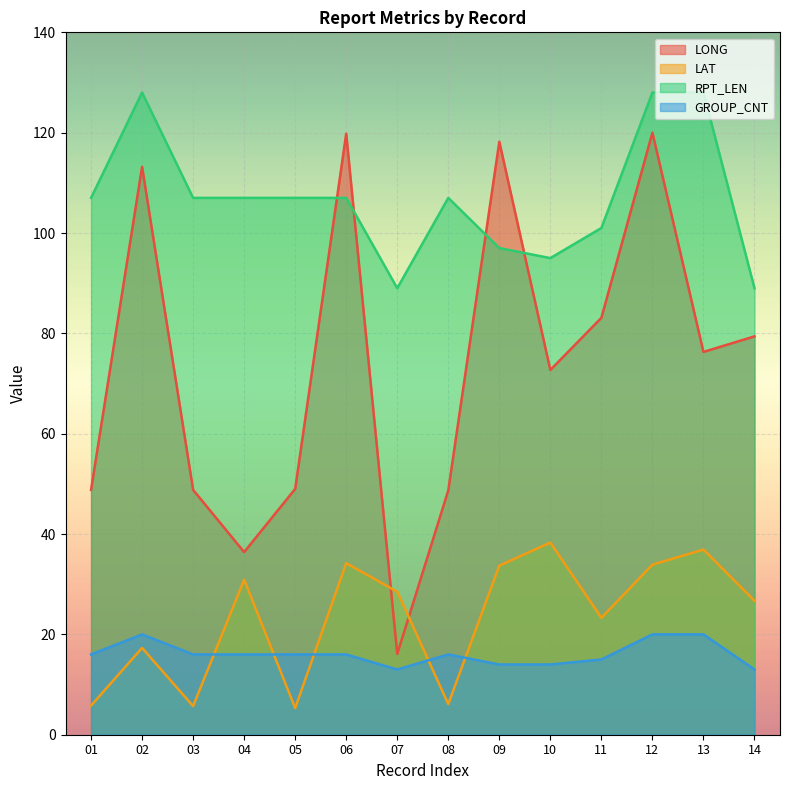

At which label is RPT_LEN closest to 108?

01